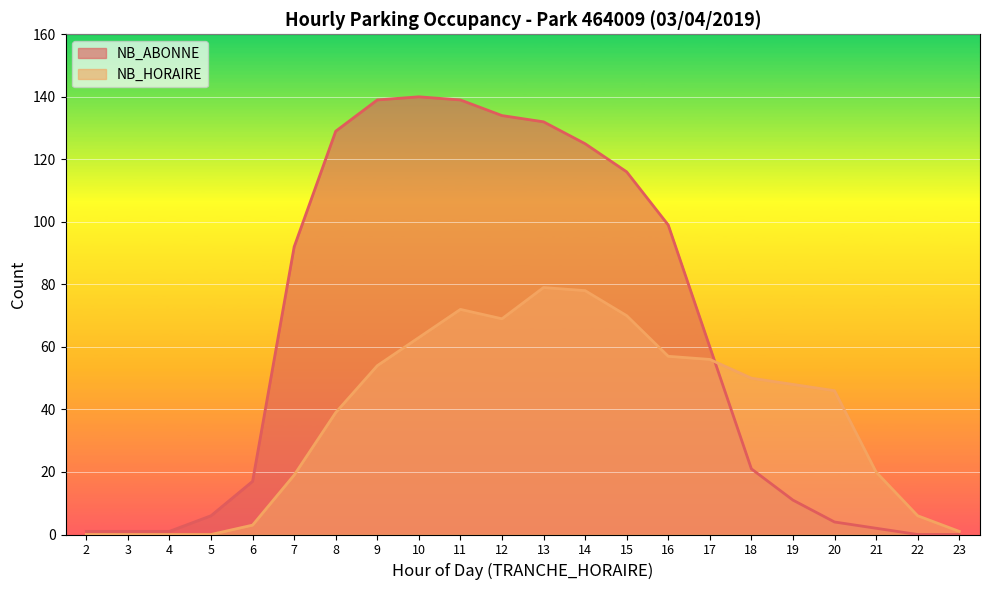

Is the value of NB_ABONNE at 6 greater than the value of NB_HORAIRE at 5?

Yes